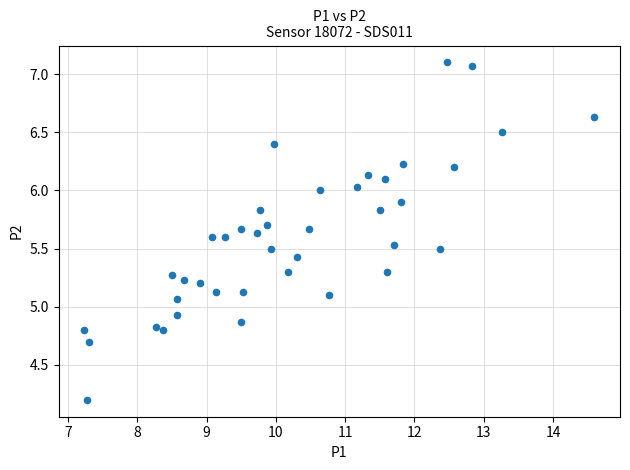

What is the range of Y values (max minus min)?

2.9